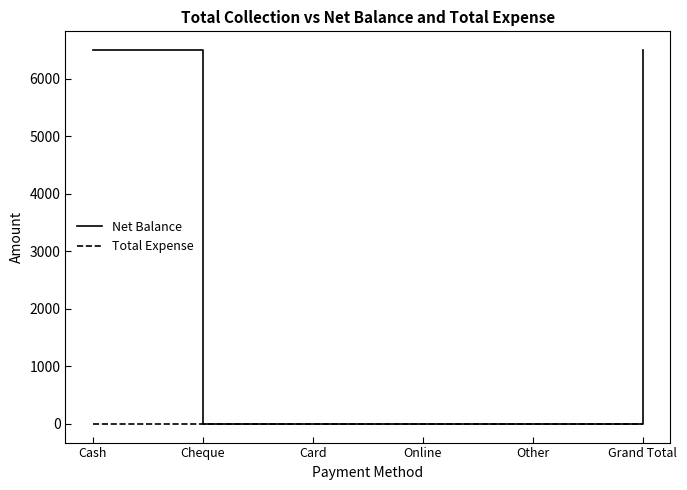

True or false: Total Expense has a value of 0 at Cheque.

True